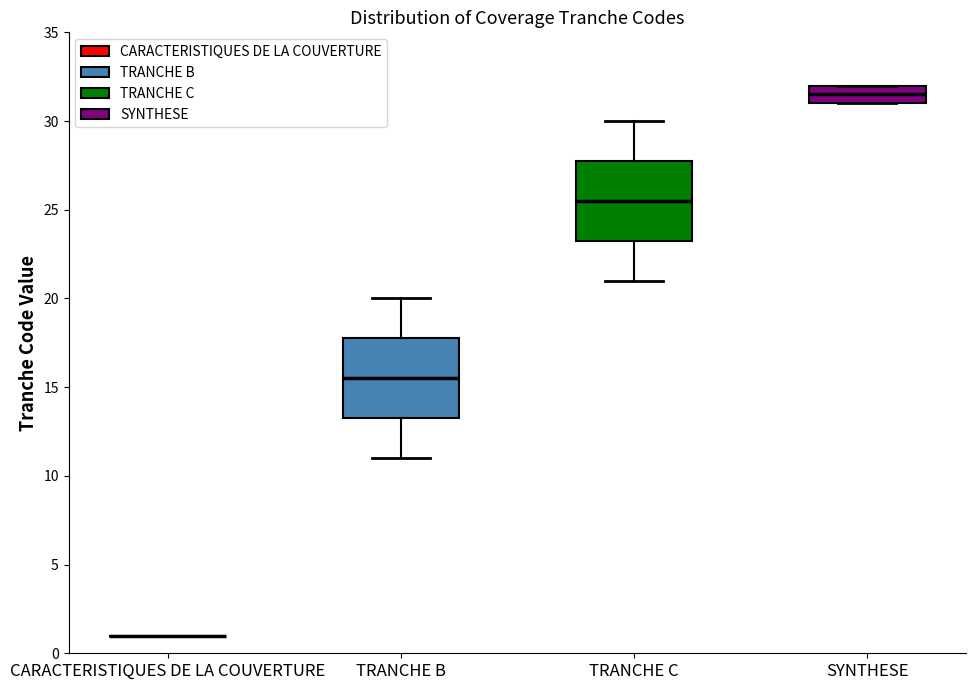

Where is the lower edge of the box for TRANCHE B on the y-axis? The values are not printed on the chart, so give them approximately, as read against the axis.

13.5